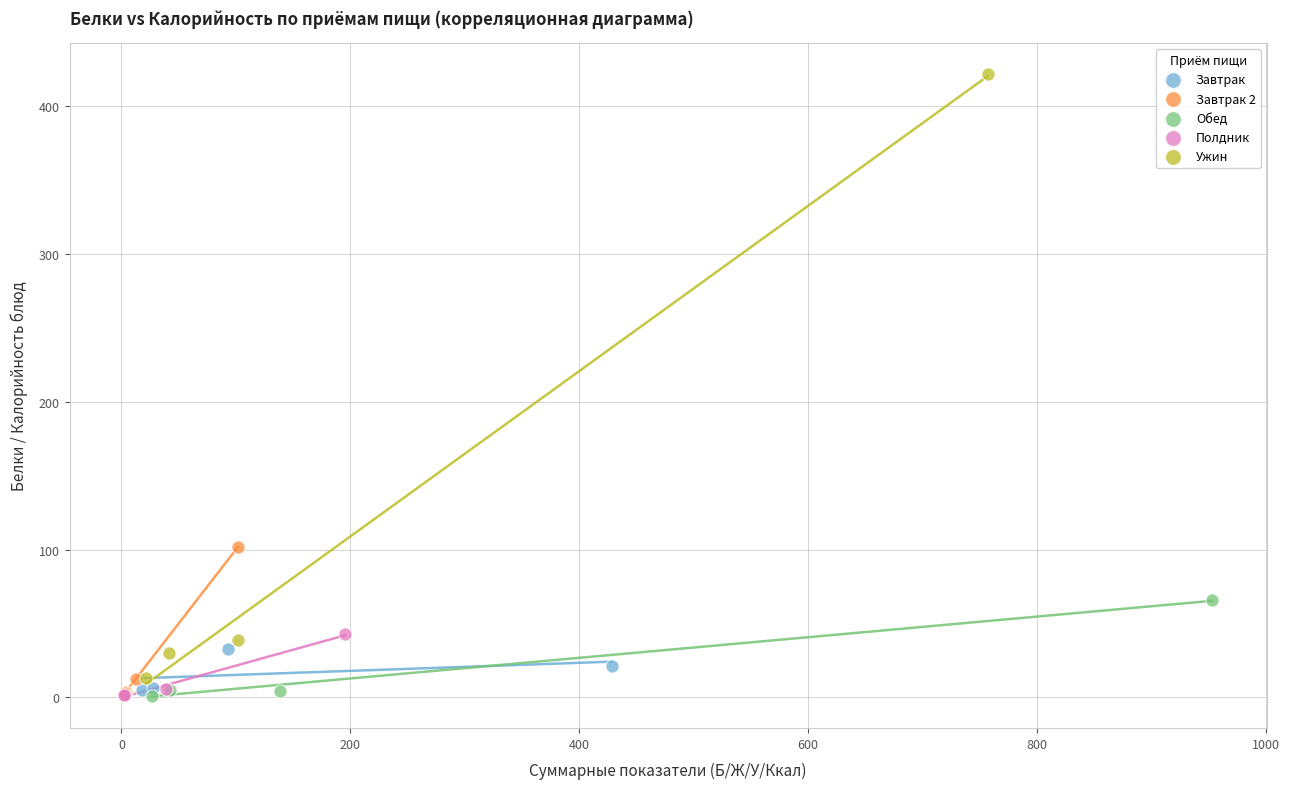

Which series has the largest Y range (max minus min)?

Ужин